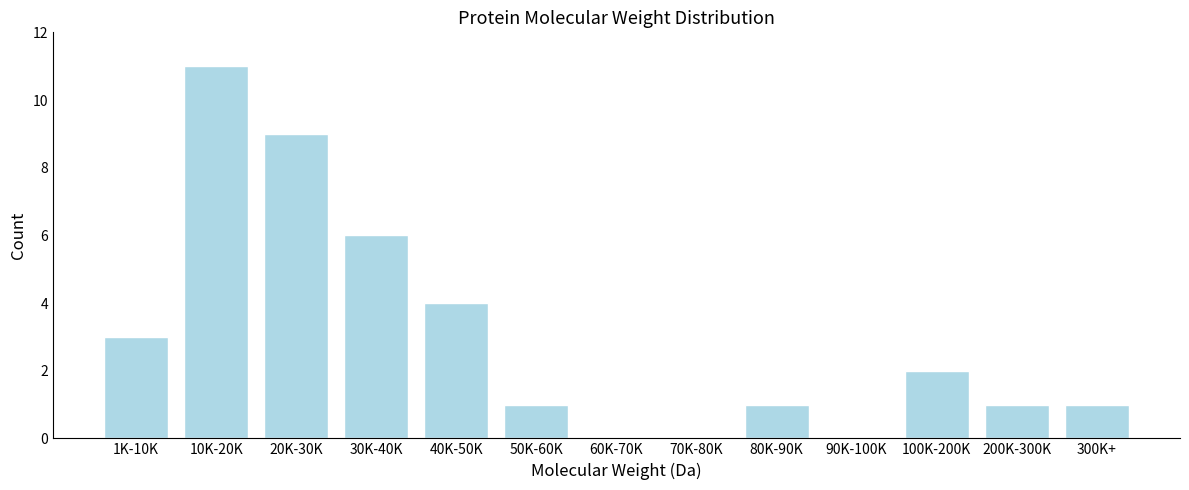

Reading left to right, what are all the values shown in this chart?

1K-10K=3	10K-20K=11	20K-30K=9	30K-40K=6	40K-50K=4	50K-60K=1	60K-70K=0	70K-80K=0	80K-90K=1	90K-100K=0	100K-200K=2	200K-300K=1	300K+=1